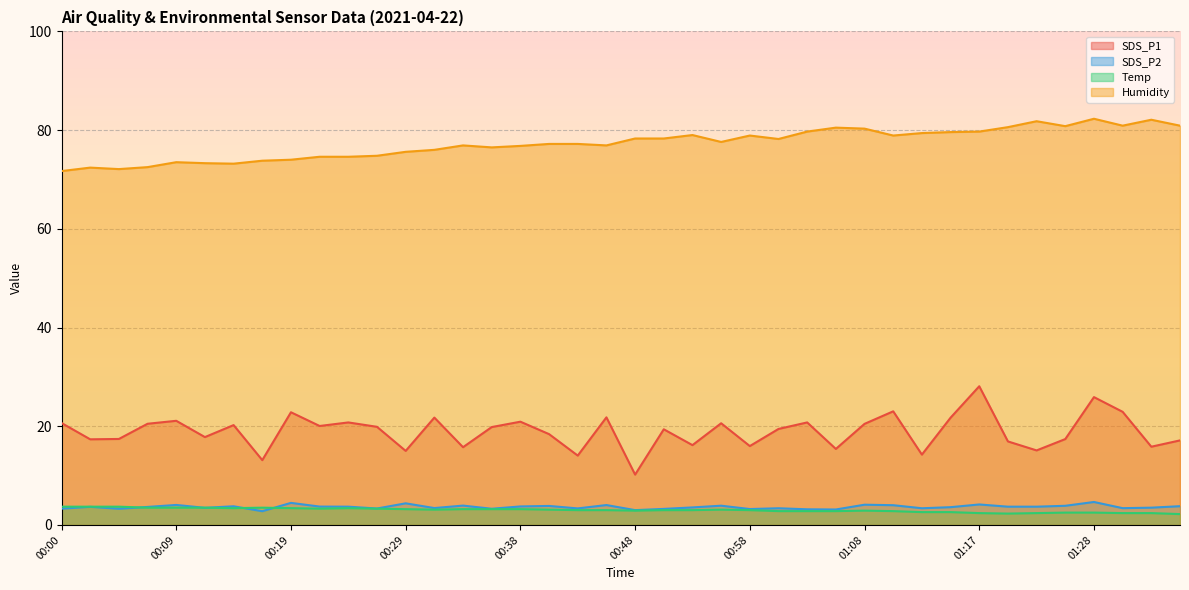

Between 01:33 and 00:09, which is larger?

00:09